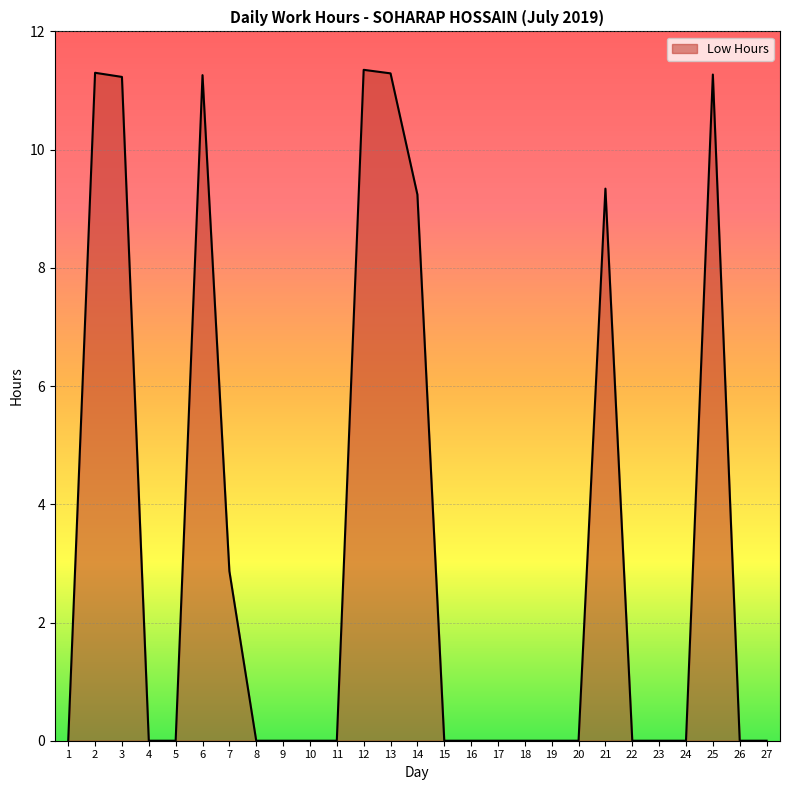

Is it true that the value at 2 is 11.3?

True